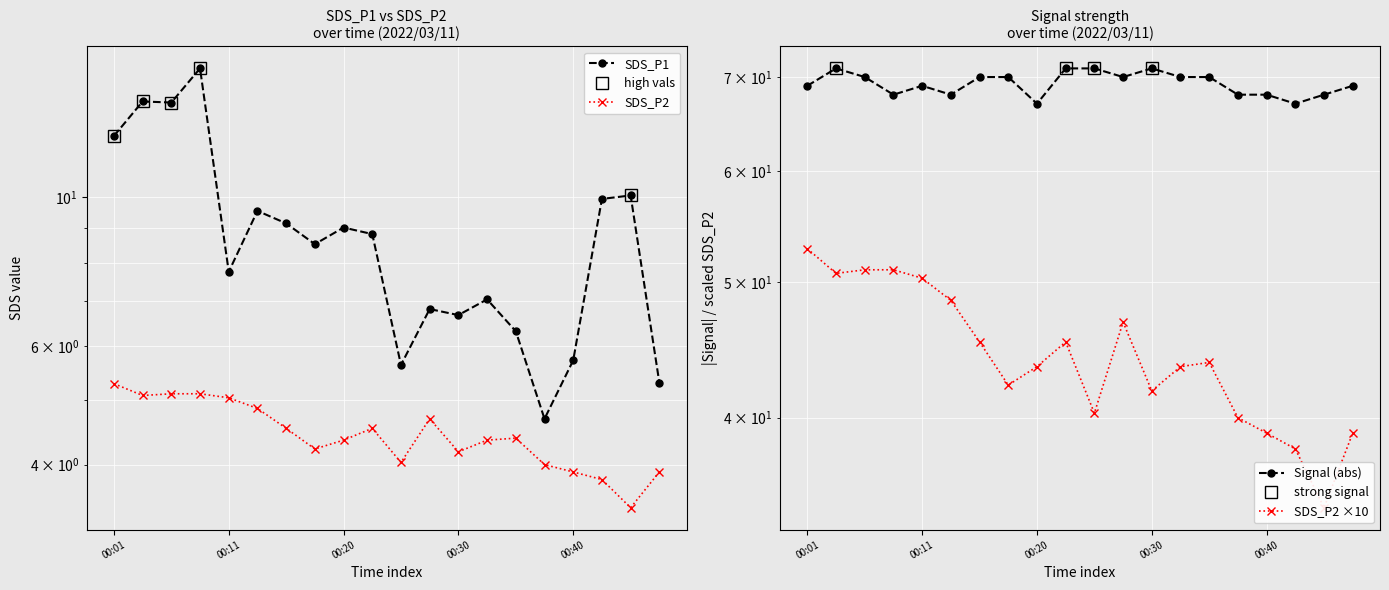

Reading right to left, transcribe all the data shown in this chart.

SDS_P1: 00:47=5.3	00:45=10.1	00:42=9.9	00:40=5.7	00:37=4.7	00:35=6.3	00:33=7.0	00:30=6.7	00:28=6.8	00:25=5.6	00:23=8.8	00:20=9.0	00:18=8.5	00:16=9.2	00:13=9.6	00:11=7.8	00:08=15.6	00:06=13.8	00:03=13.9	00:01=12.3
SDS_P2: 00:47=3.9	00:45=3.5	00:42=3.8	00:40=3.9	00:37=4.0	00:35=4.4	00:33=4.3	00:30=4.2	00:28=4.7	00:25=4.0	00:23=4.5	00:20=4.3	00:18=4.2	00:16=4.5	00:13=4.8	00:11=5.0	00:08=5.1	00:06=5.1	00:03=5.1	00:01=5.3
Signal: 00:47=69.0	00:45=68.0	00:42=67.0	00:40=68.0	00:37=68.0	00:35=70.0	00:33=70.0	00:30=71.0	00:28=70.0	00:25=71.0	00:23=71.0	00:20=67.0	00:18=70.0	00:16=70.0	00:13=68.0	00:11=69.0	00:08=68.0	00:06=70.0	00:03=71.0	00:01=69.0